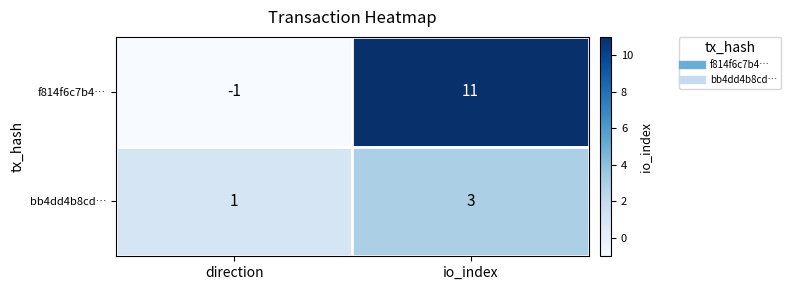

Which series has the largest total across all categories?

f814f6c7b4…